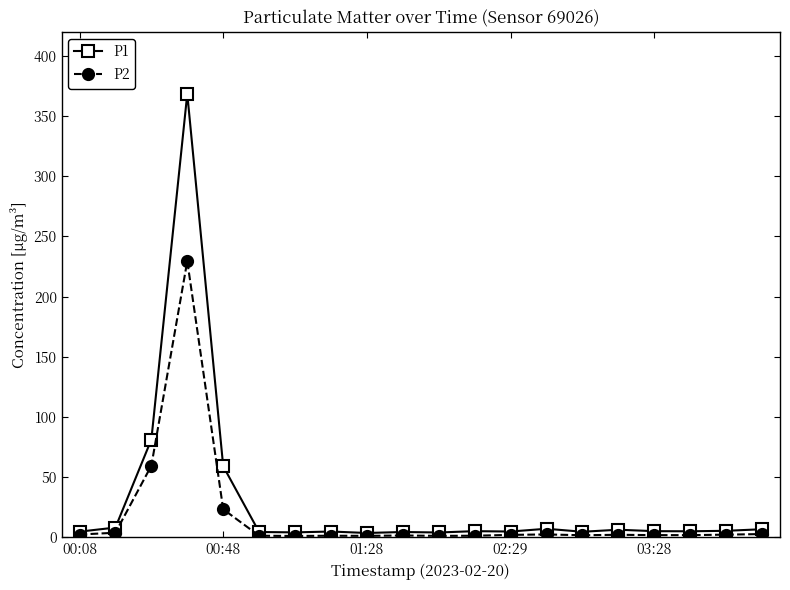

What is the difference between the maximum and minimum values in the P1 series?

364.9